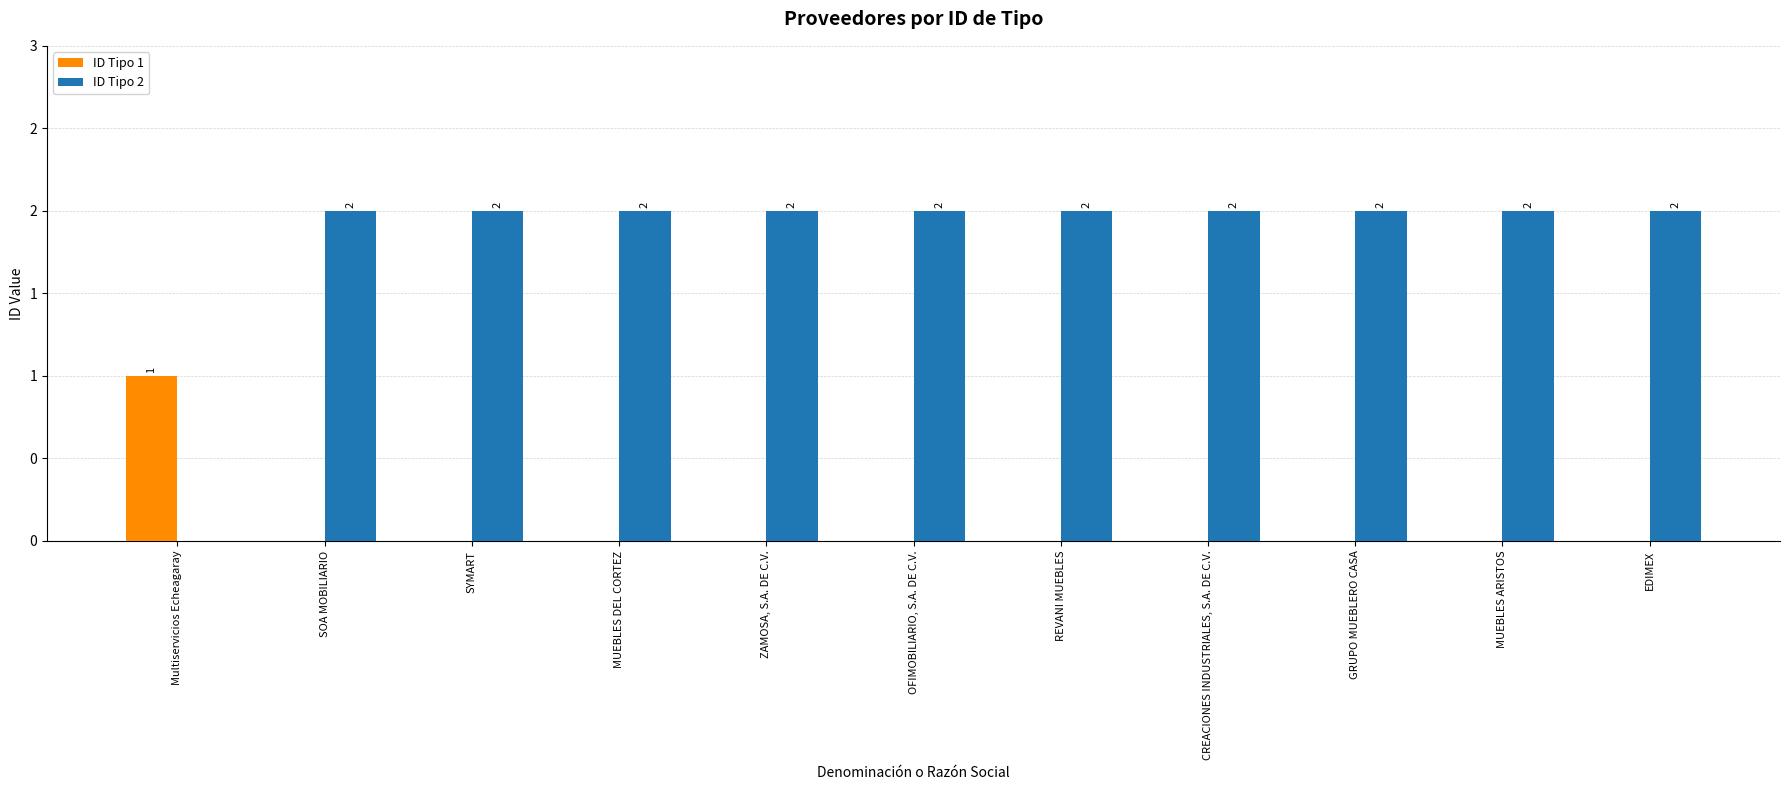

Is the value of ID Tipo 2 at Multiservicios Echeagaray greater than the value of ID Tipo 1 at EDIMEX?

No